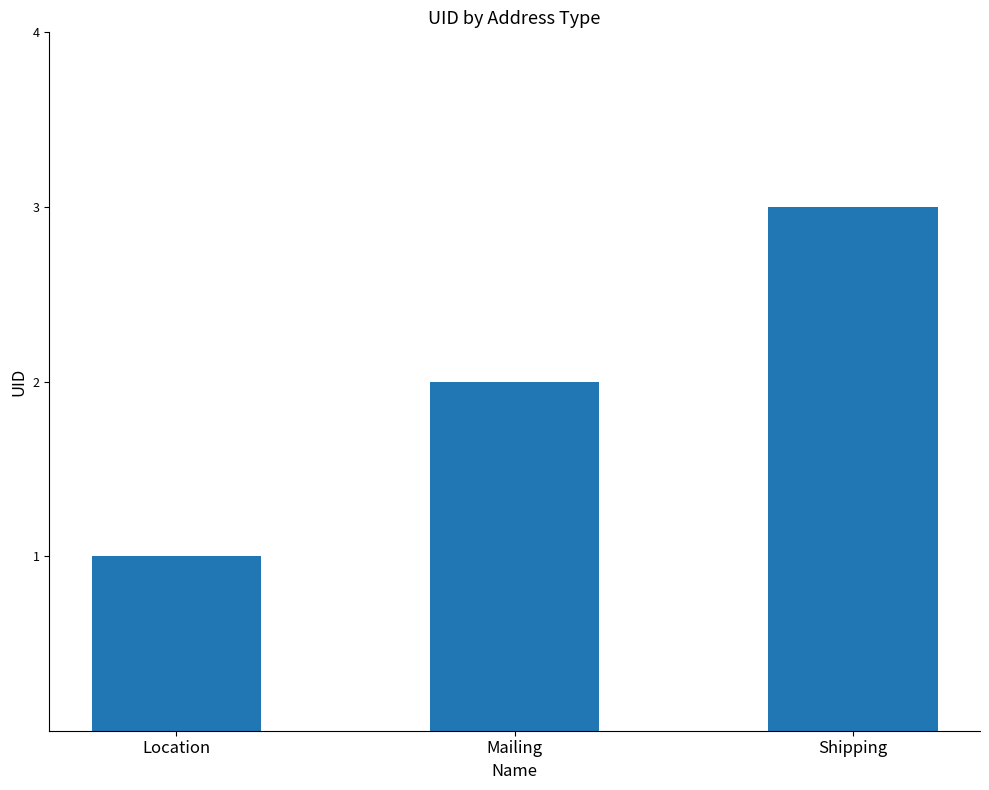

Reading left to right, transcribe all the data shown in this chart.

Location=1	Mailing=2	Shipping=3